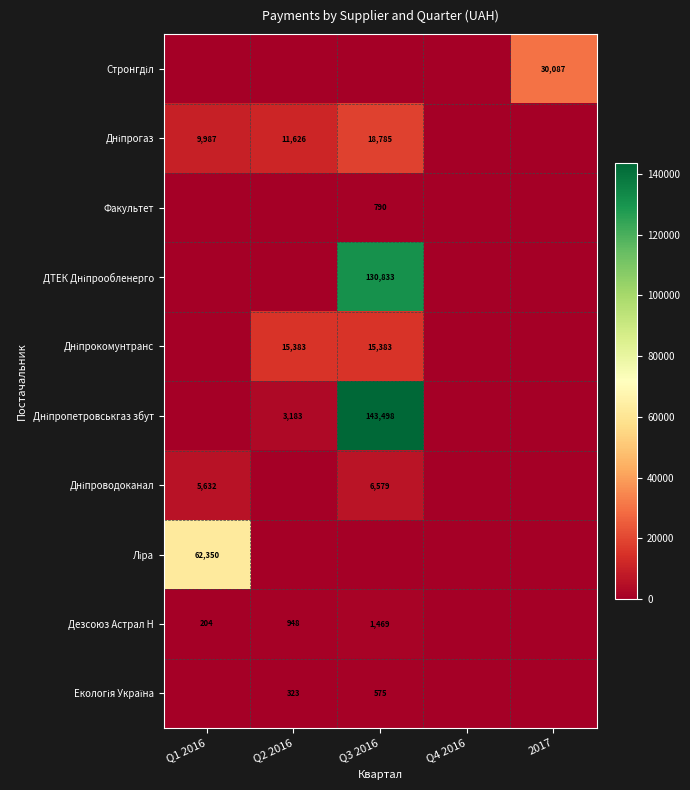

At how many categories does at least one series exceed 113744?

1